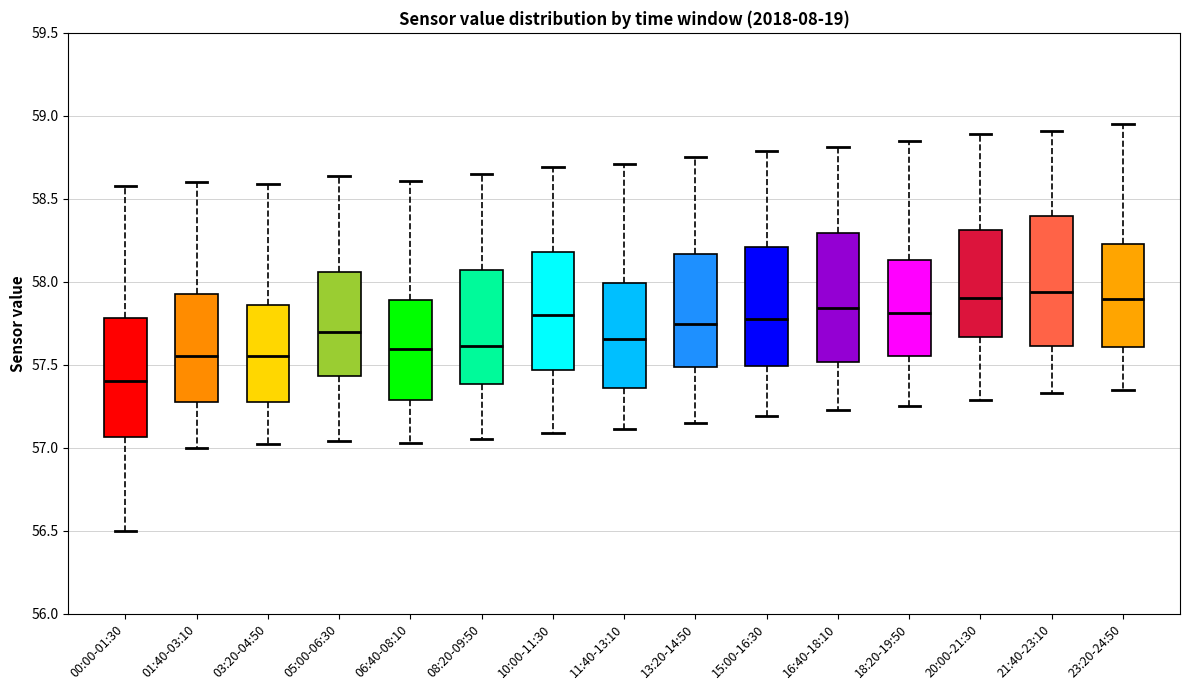

Where does the median line of the box for 00:00-01:30 sit on the y-axis? The values are not printed on the chart, so give them approximately, as read against the axis.

57.40